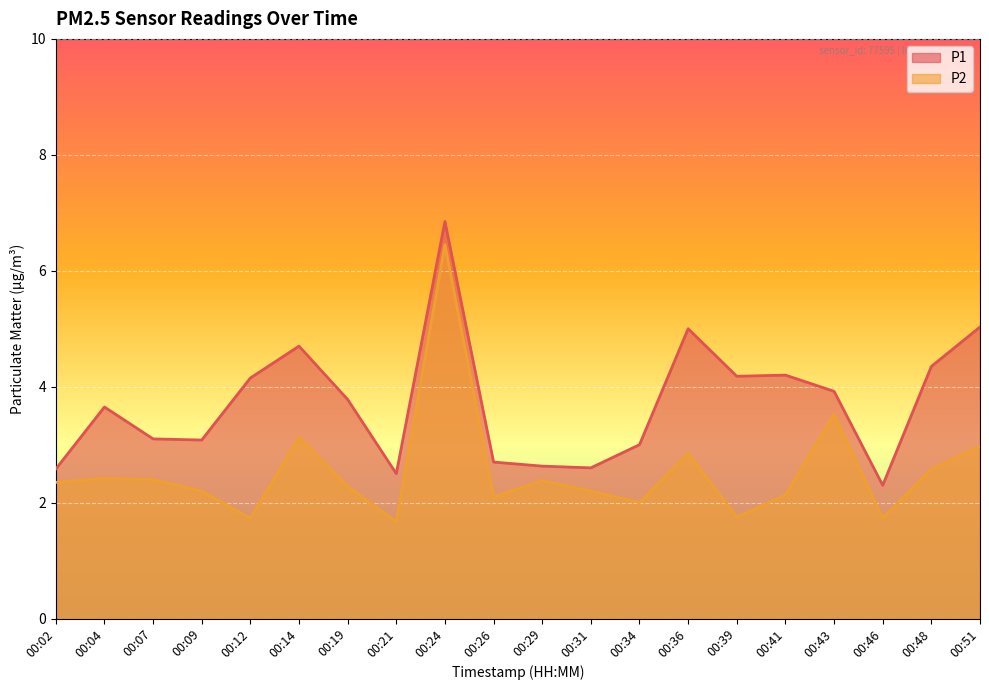

What is the total value across all series at 00:21?

4.2